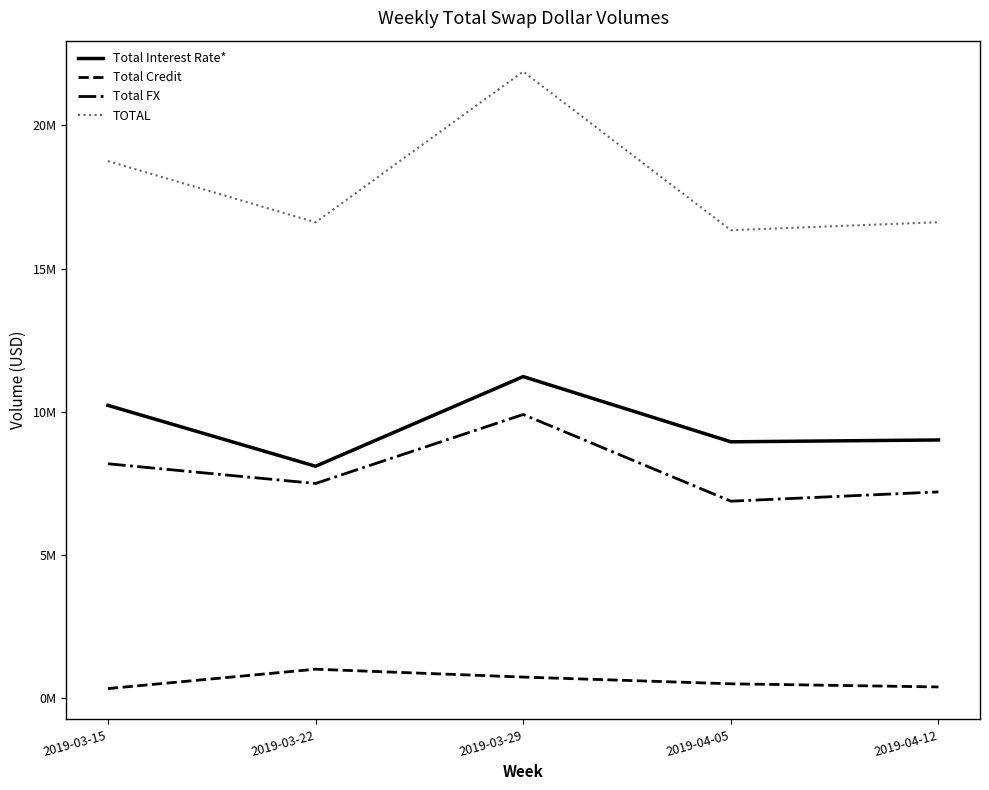

What are all the series names shown in the legend?

Total Interest Rate*, Total Credit, Total FX, TOTAL